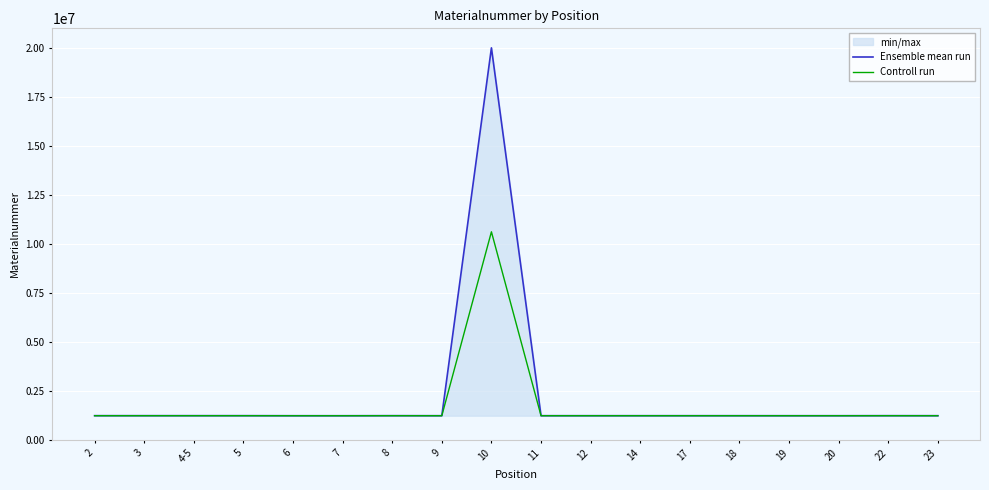

The Ensemble mean run series shows 1902823.0 at 8. True or false?

False